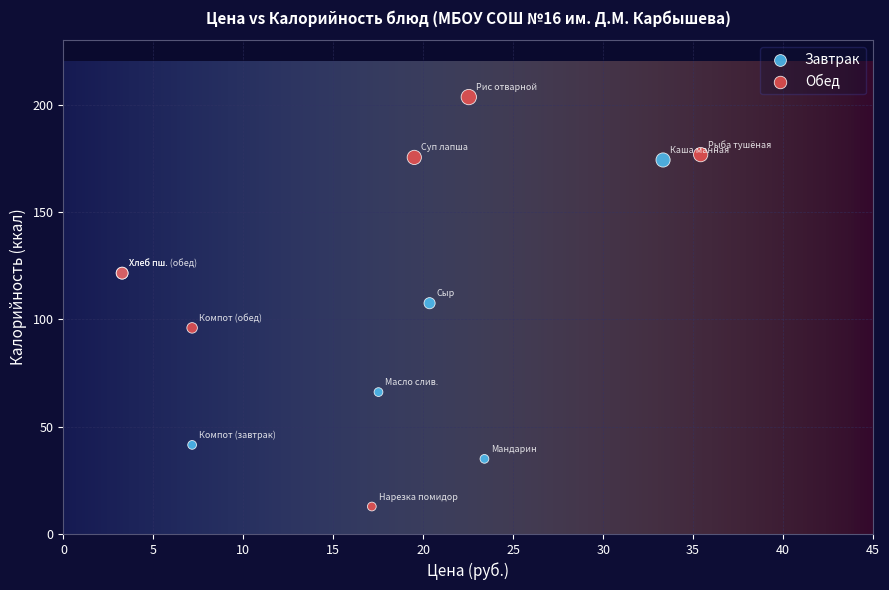

Which series has the widest spread of Y values?

Обед